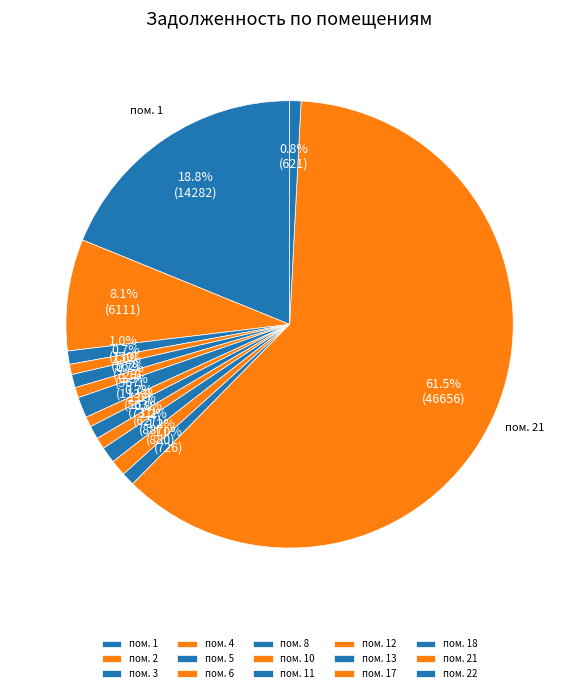

What is the largest slice in the pie chart?

21